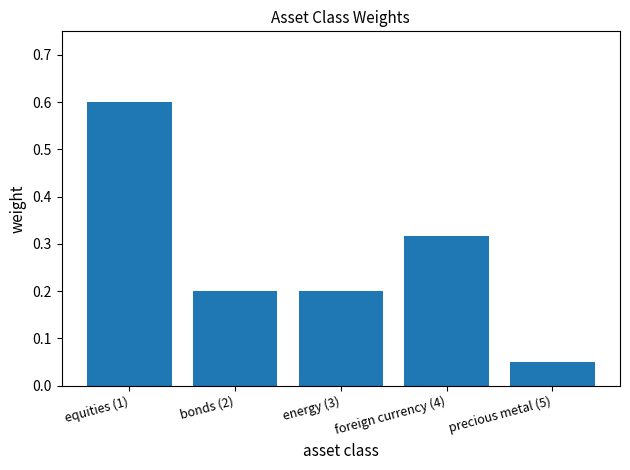

What is the change in value from energy (3) to foreign currency (4)?

+0.1